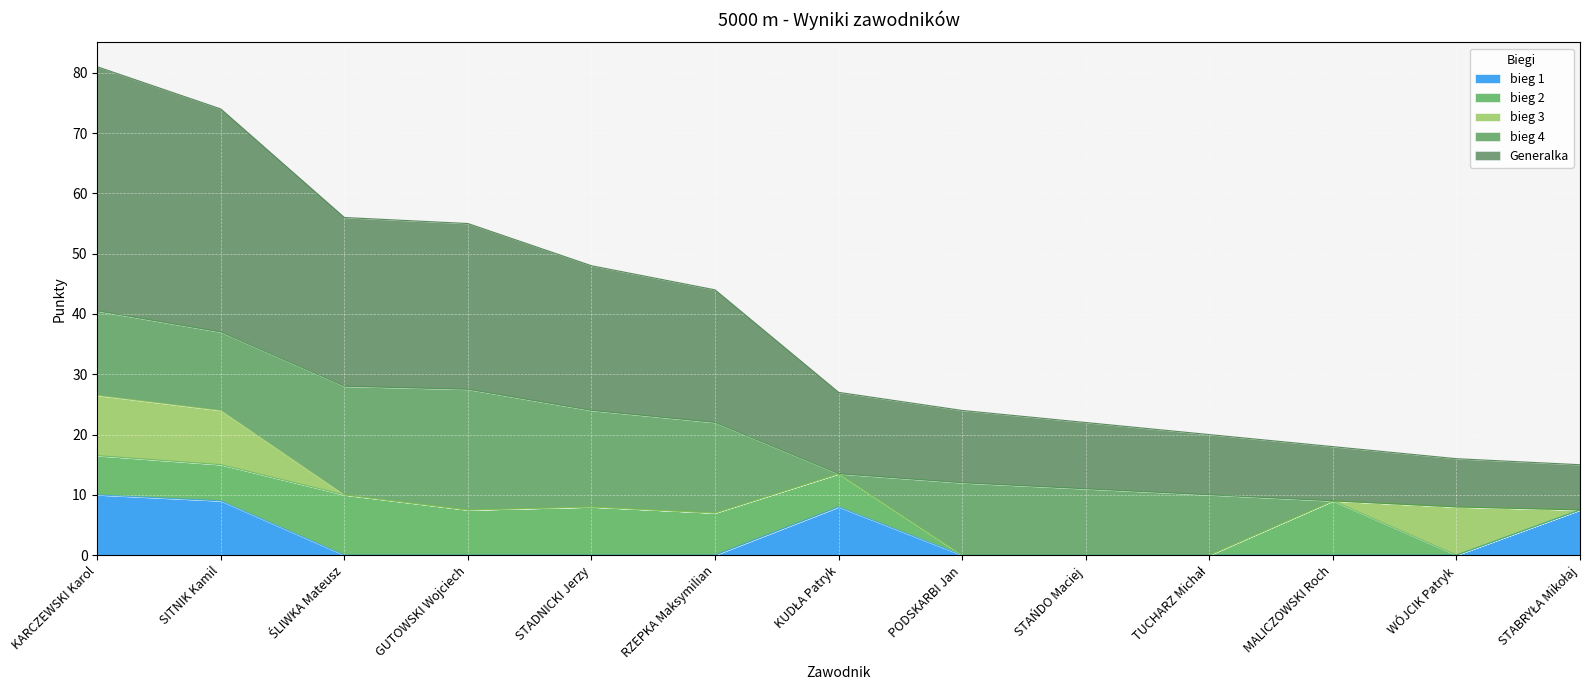

What is the label of the 1st point from the left?

KARCZEWSKI Karol